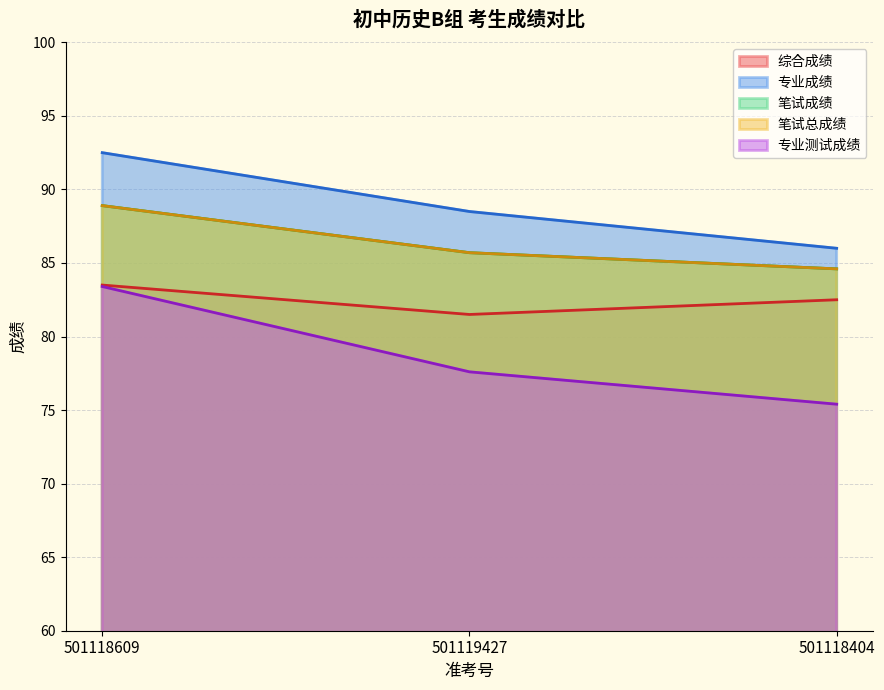

Count the number of categories in the chart.

3